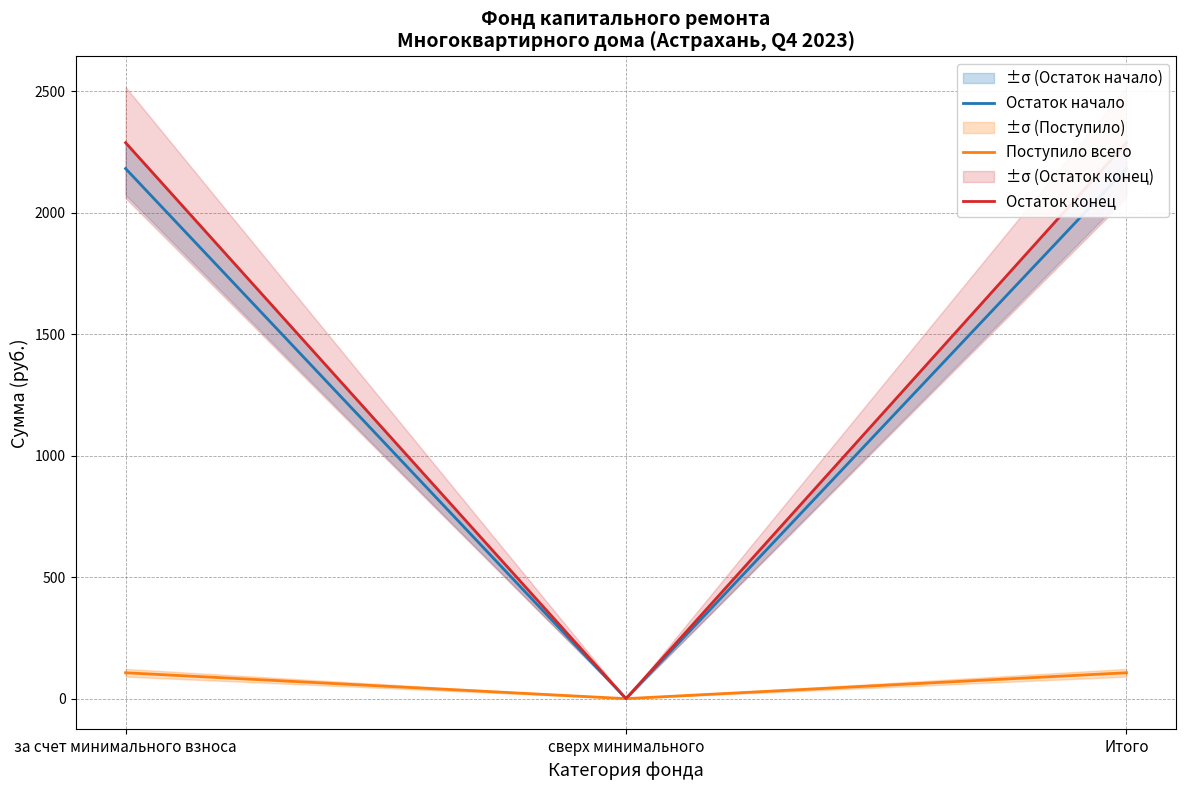

Rank the series by their maximum value, from lowest to highest.

Поступило всего, Остаток начало, Остаток конец